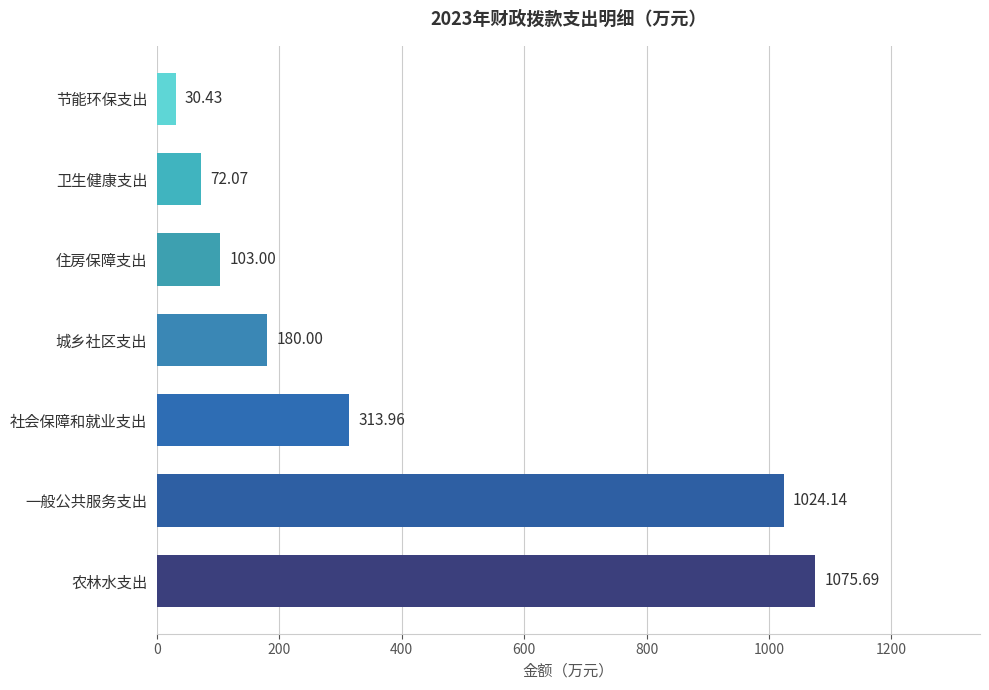

Between 农林水支出 and 住房保障支出, which is larger?

农林水支出